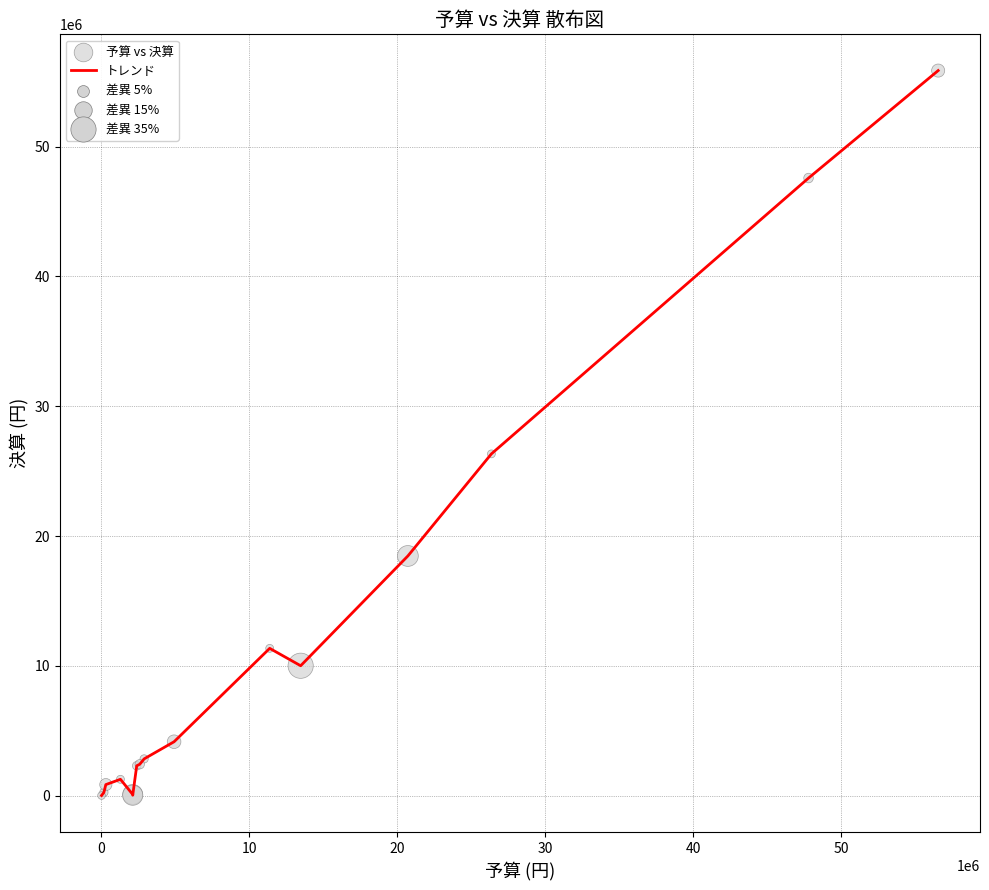

What is the maximum value shown in the chart?

55853153